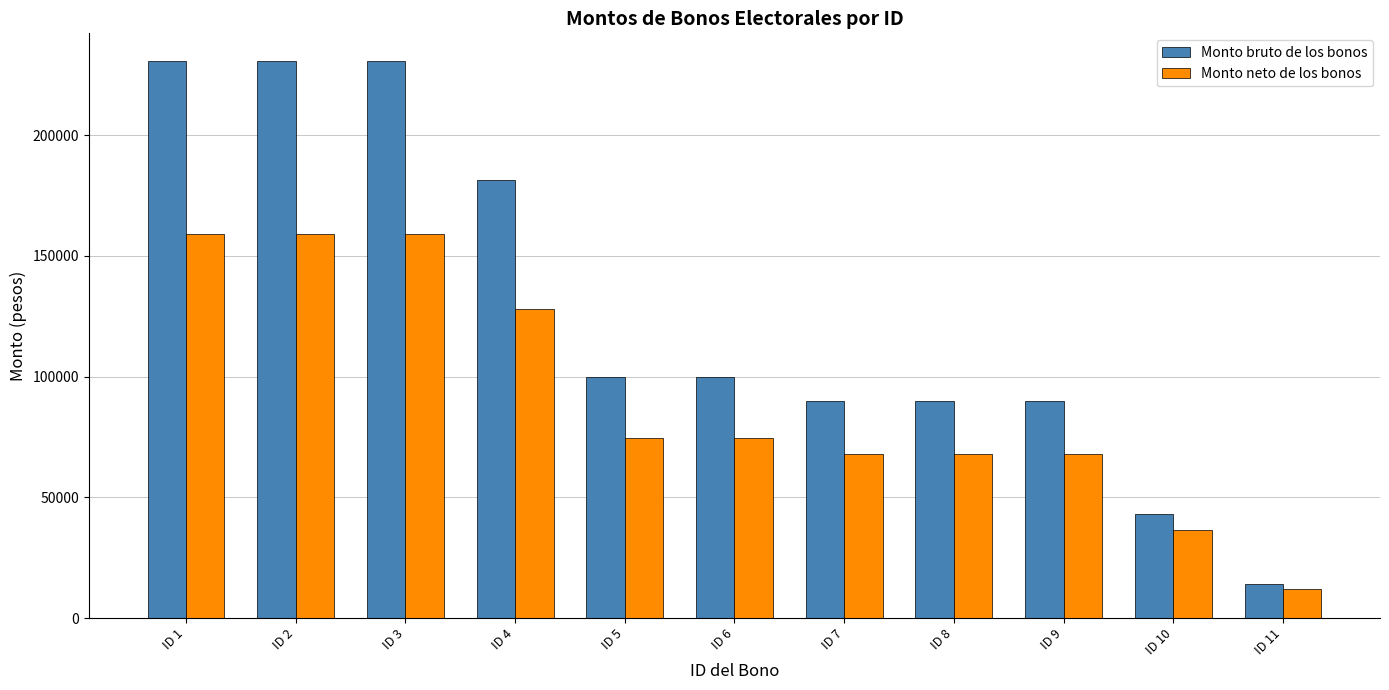

Rank the series at ID 1 from highest to lowest value.

Monto bruto de los bonos, Monto neto de los bonos